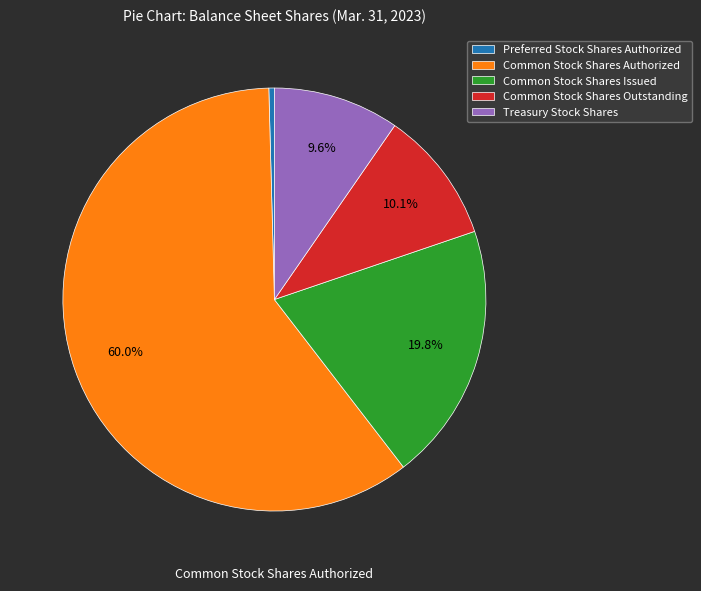

Count the number of slices in the pie.

5